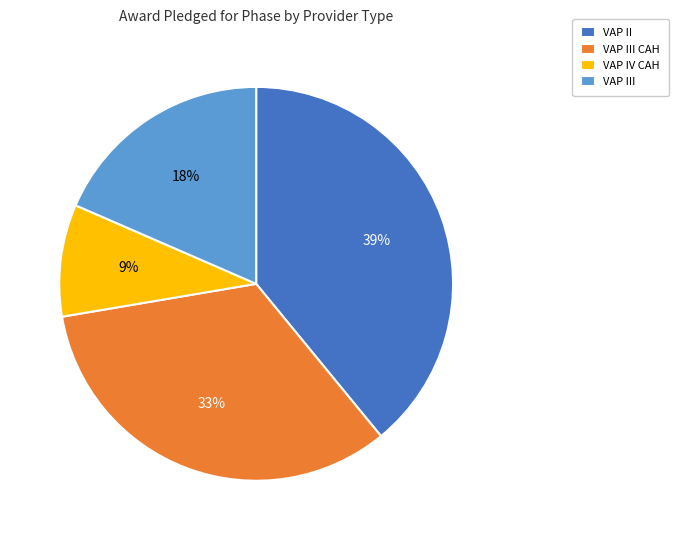

What is the smallest slice in the pie chart?

VAP IV CAH